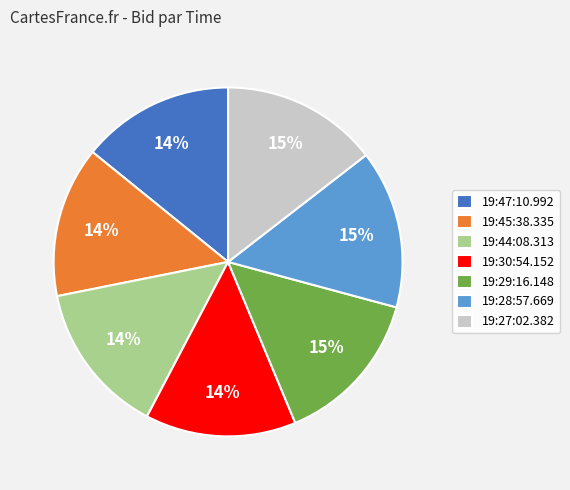

Does any single category account for the majority?

No